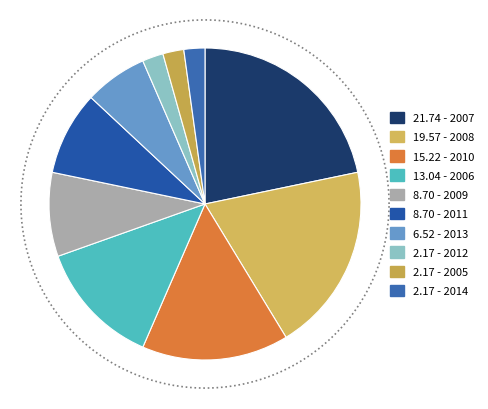

Does 2010 represent more than half of the total?

No